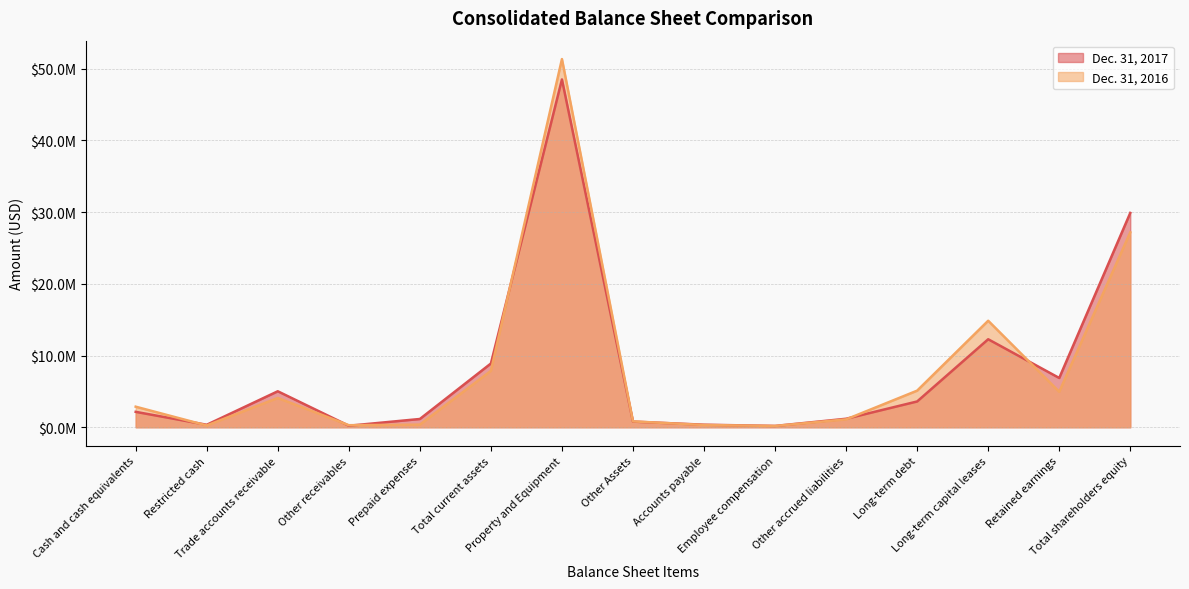

True or false: Dec. 31, 2017 has more than 0 points higher than both neighbors.

True